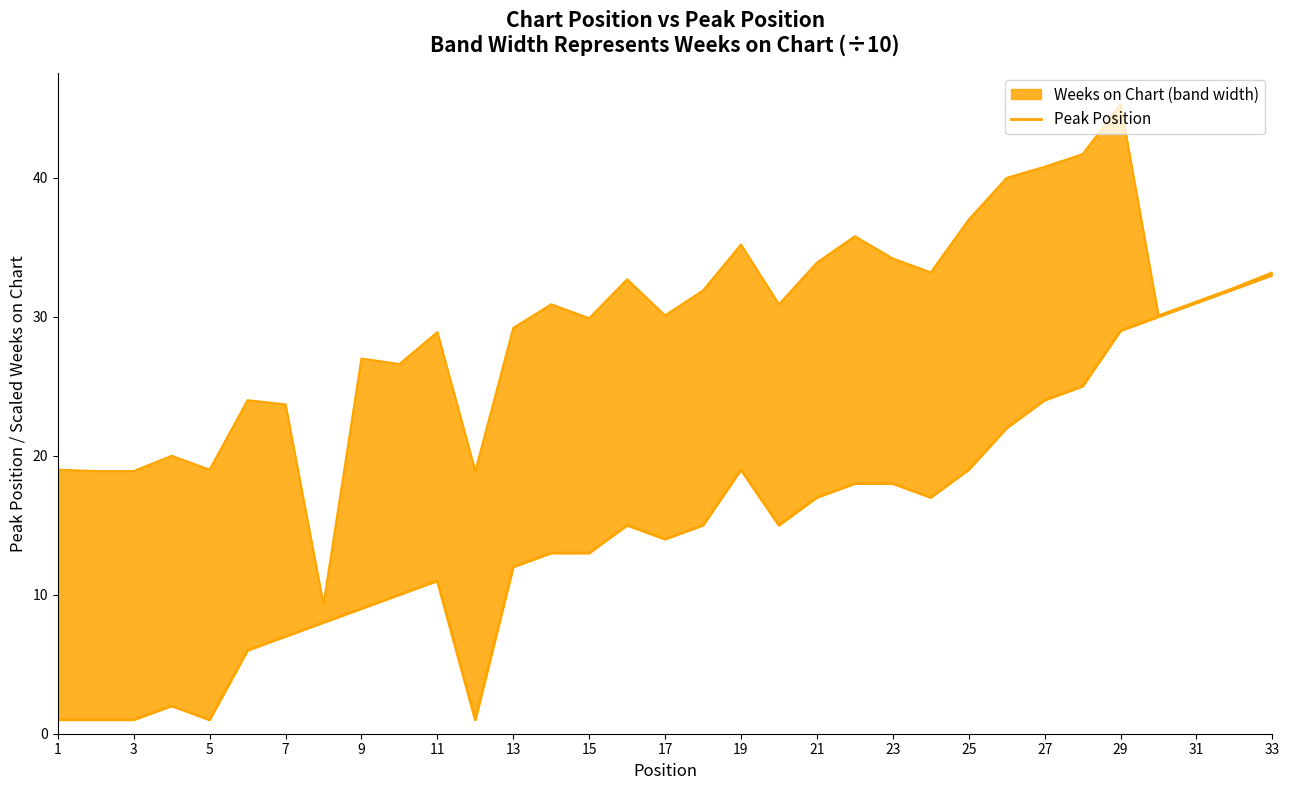

Does the chart have visible grid lines?

No